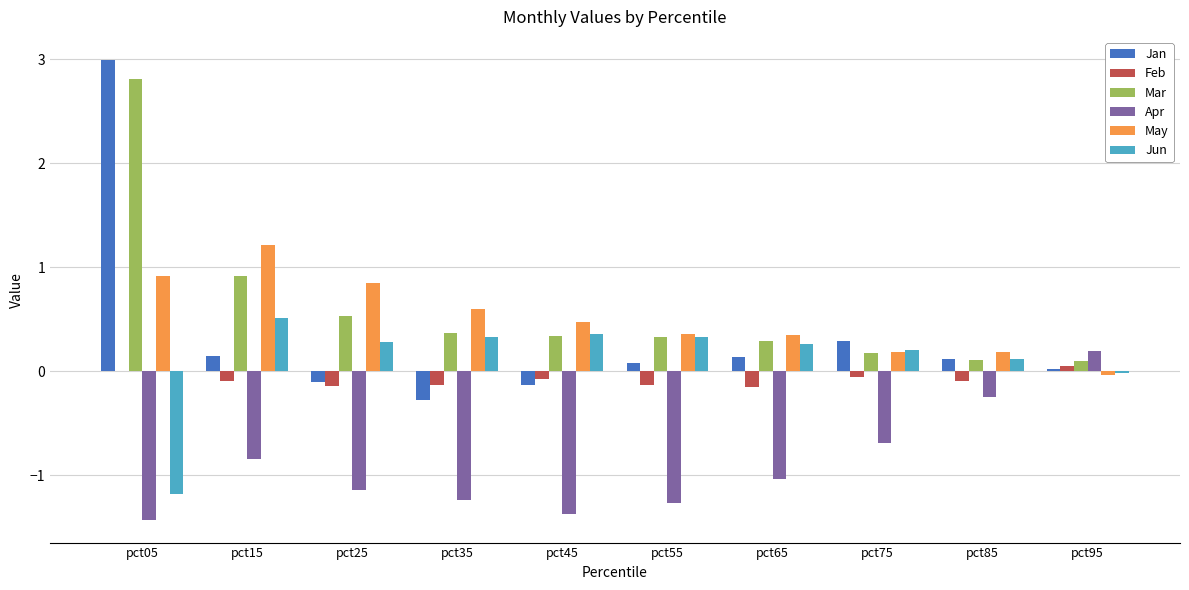

The Jan series shows 3.0 at pct05. True or false?

True